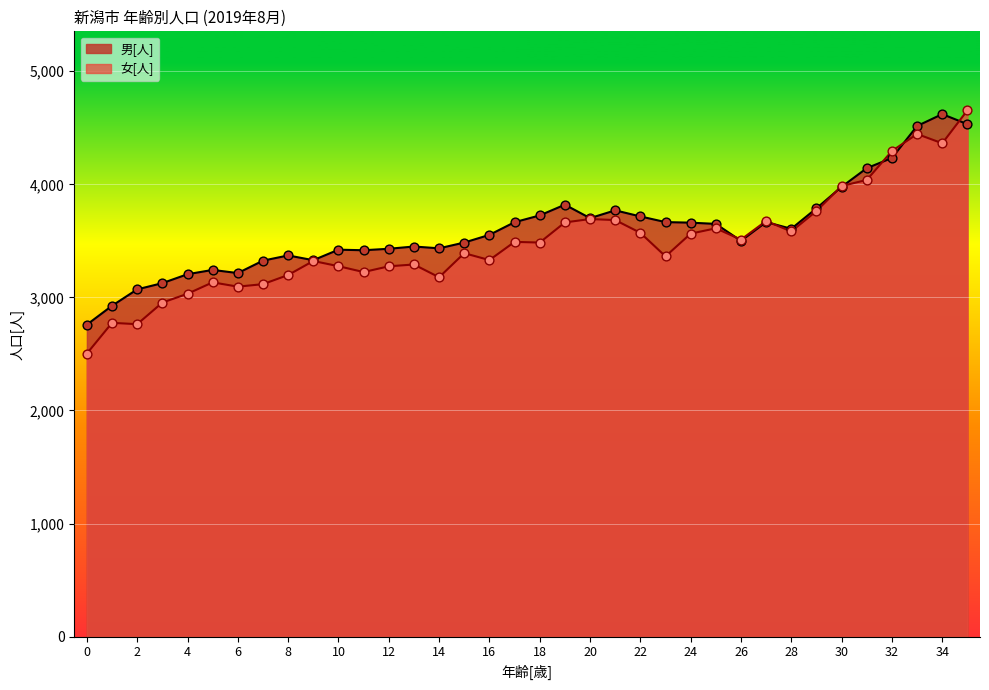

Which series has the widest spread of Y values?

女[人]